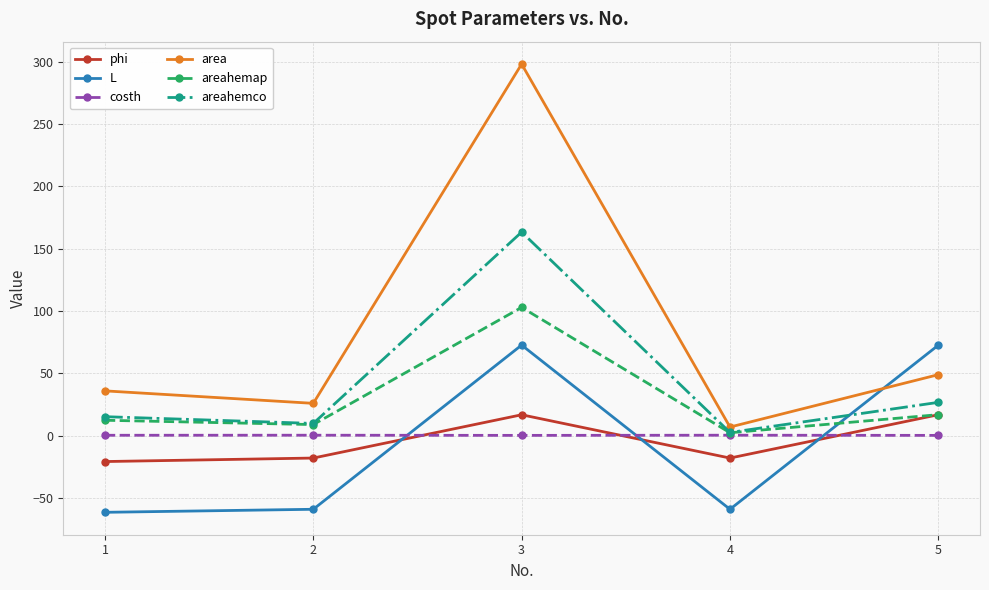

Which series changed the most between 2 and 4?

area